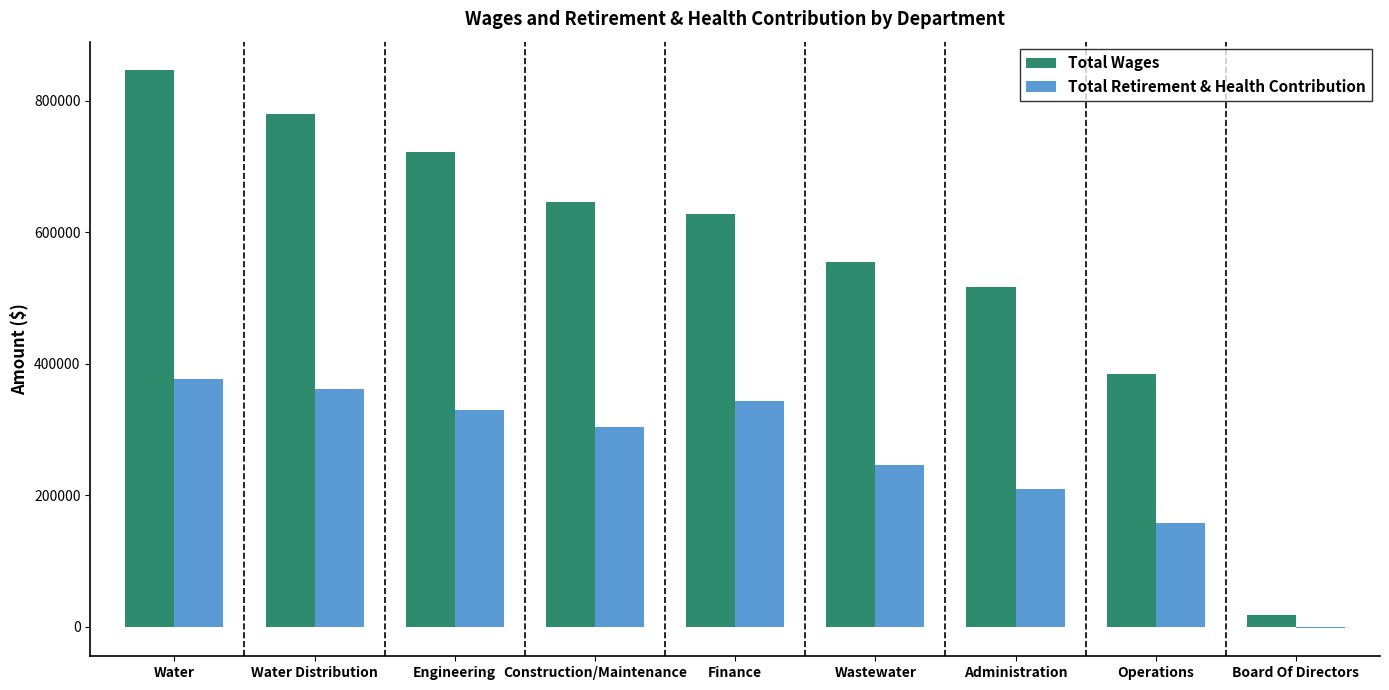

Reading left to right, what are all the values shown in this chart?

Total Wages: Water=847180	Water Distribution=779047	Engineering=722182	Construction/Maintenance=645329	Finance=628012	Wastewater=554281	Administration=516977	Operations=384206	Board Of Directors=18100
Total Retirement & Health Contribution: Water=377053	Water Distribution=361867	Engineering=329468	Construction/Maintenance=304142	Finance=343900	Wastewater=246739	Administration=210142	Operations=158515	Board Of Directors=-2257